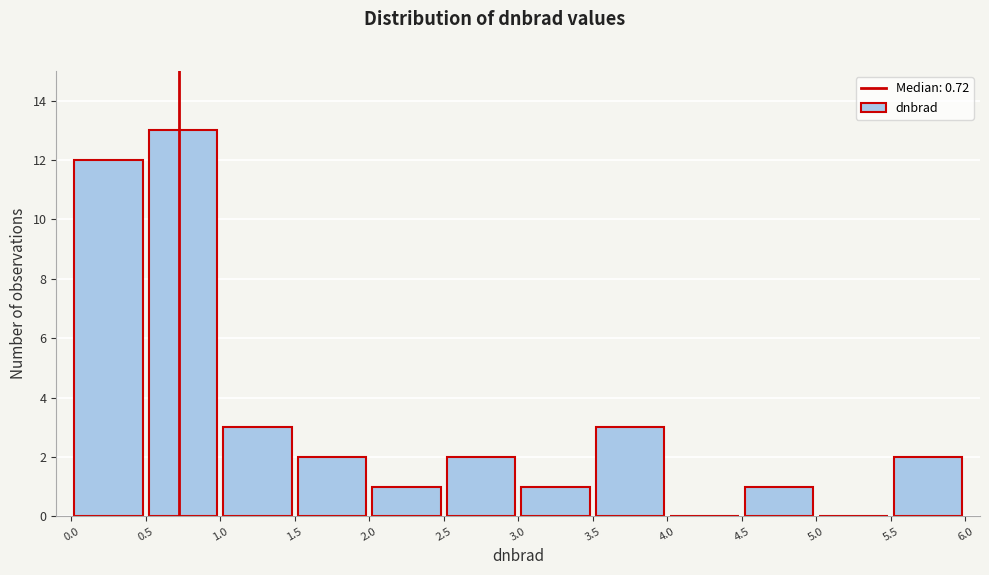

What is the height of the bar covering 4.5 to 5.0 on the x-axis? The values are not printed on the chart, so give them approximately, as read against the axis.

1